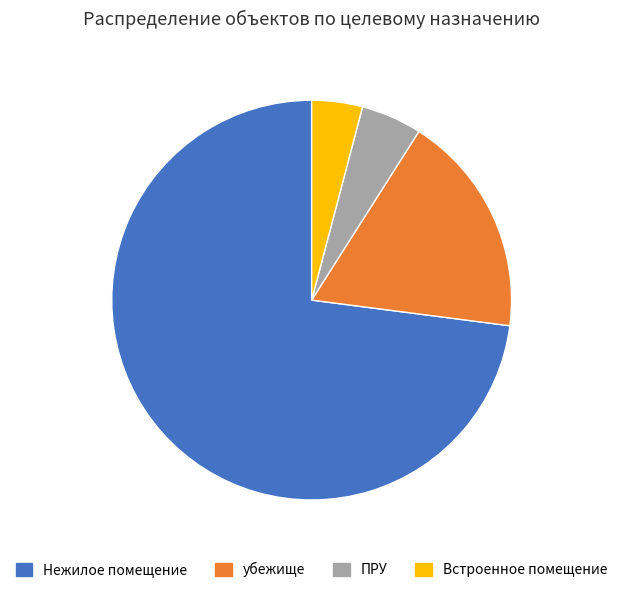

Which category has the biggest portion of the pie?

Нежилое помещение